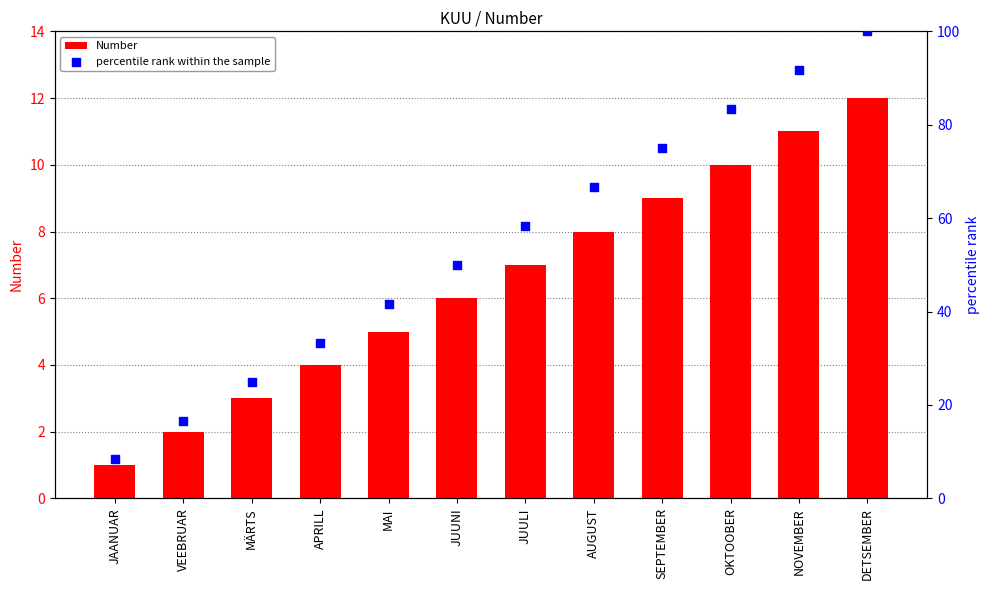

Which series has the largest total across all categories?

percentile rank within the sample